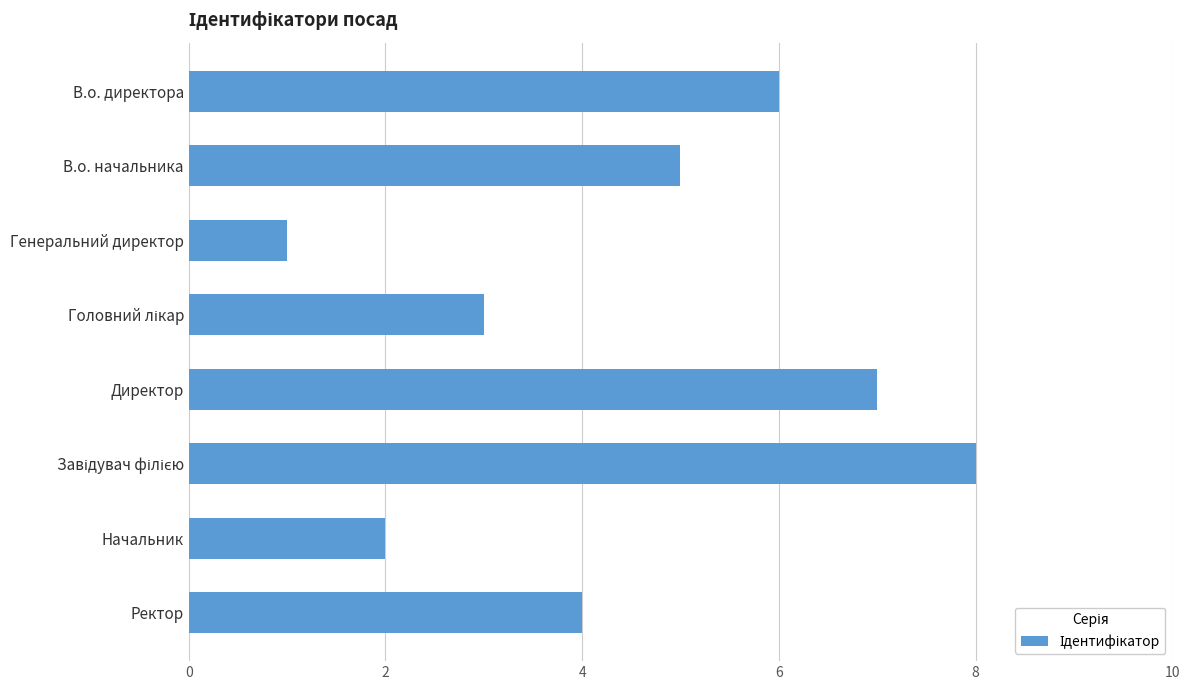

How many bars are there in total?

8